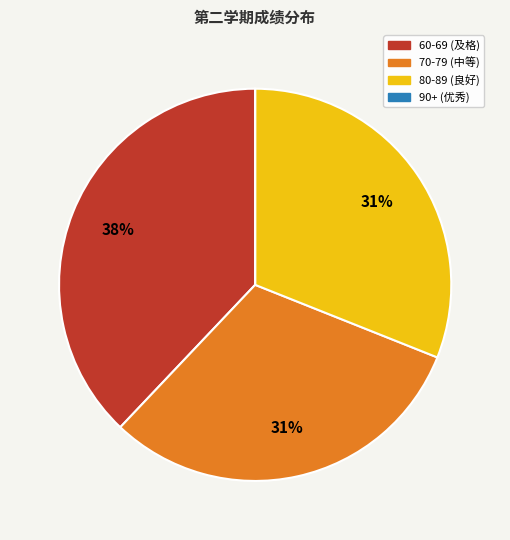

To the nearest percent, what is the difference between the largest and smallest slice percentages?

38%